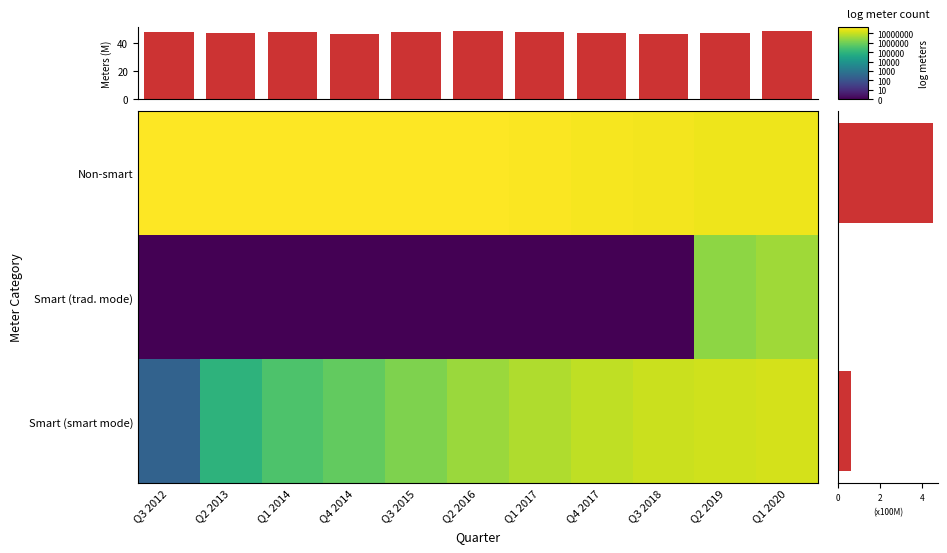

Reading left to right, transcribe all the data shown in this chart.

Smart (smart mode): Q3 2012=2.4	Q2 2013=5.0	Q1 2014=5.5	Q4 2014=5.8	Q3 2015=6.2	Q2 2016=6.5	Q1 2017=6.8	Q4 2017=6.9	Q3 2018=7.1	Q2 2019=7.1	Q1 2020=7.2
Smart (trad. mode): Q3 2012=0.0	Q2 2013=0.0	Q1 2014=0.0	Q4 2014=0.0	Q3 2015=0.0	Q2 2016=0.0	Q1 2017=0.0	Q4 2017=0.0	Q3 2018=0.0	Q2 2019=6.4	Q1 2020=6.6
Non-smart: Q3 2012=7.7	Q2 2013=7.7	Q1 2014=7.7	Q4 2014=7.7	Q3 2015=7.7	Q2 2016=7.7	Q1 2017=7.6	Q4 2017=7.6	Q3 2018=7.5	Q2 2019=7.5	Q1 2020=7.5